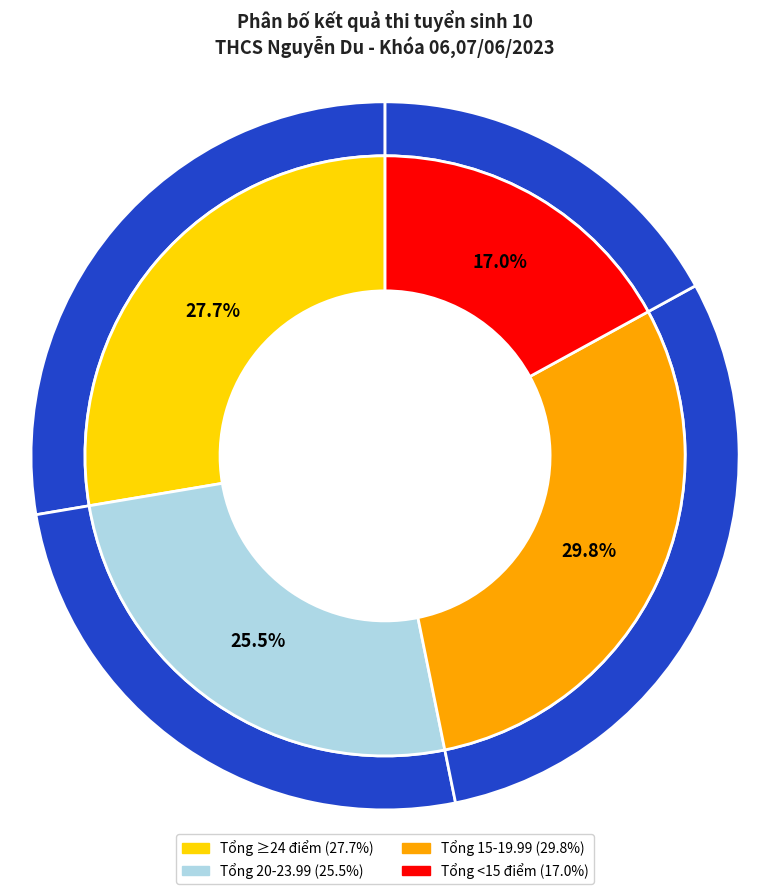

What percentage is NOT represented by Nữ?

61.7%